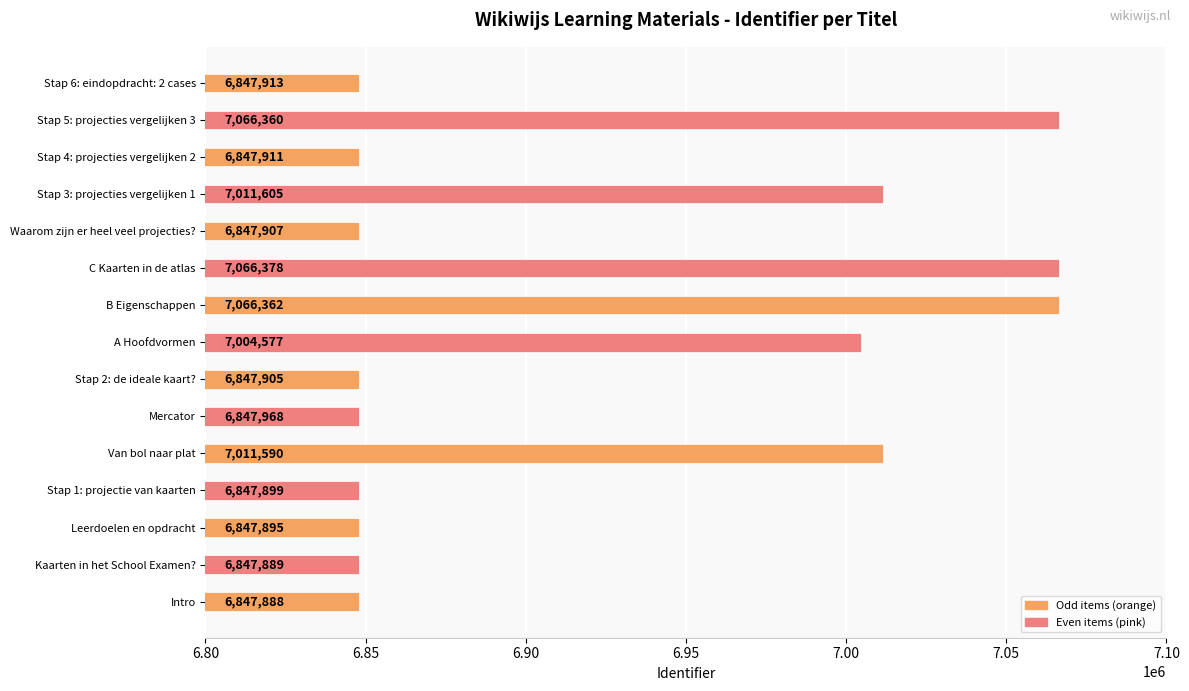

Reading top to bottom, what are all the values shown in this chart?

6847913	7066360	6847911	7011605	6847907	7066378	7066362	7004577	6847905	6847968	7011590	6847899	6847895	6847889	6847888